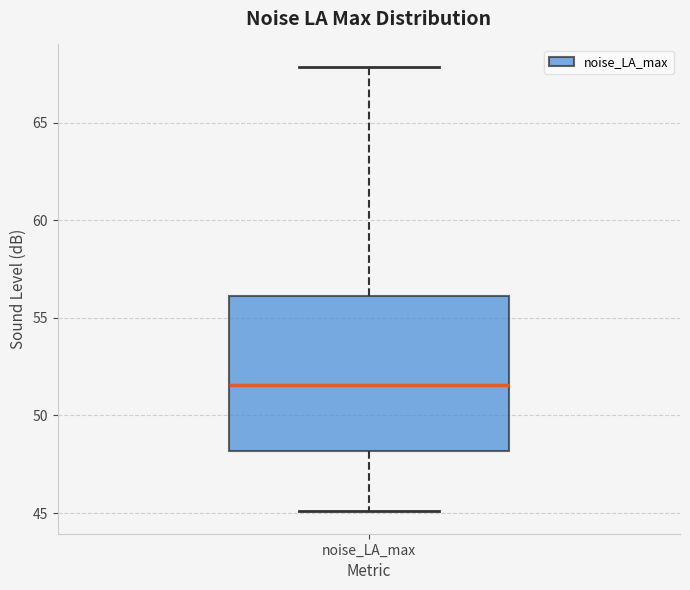

Transcribe this box plot: give where the median line is, the range the box spans, and where the two whiskers end, as read against the y-axis. The values are not printed on the chart, so give them approximately, as read against the axis.

median 51.5, box 48.0 to 56.0, whiskers 45.0 to 68.0